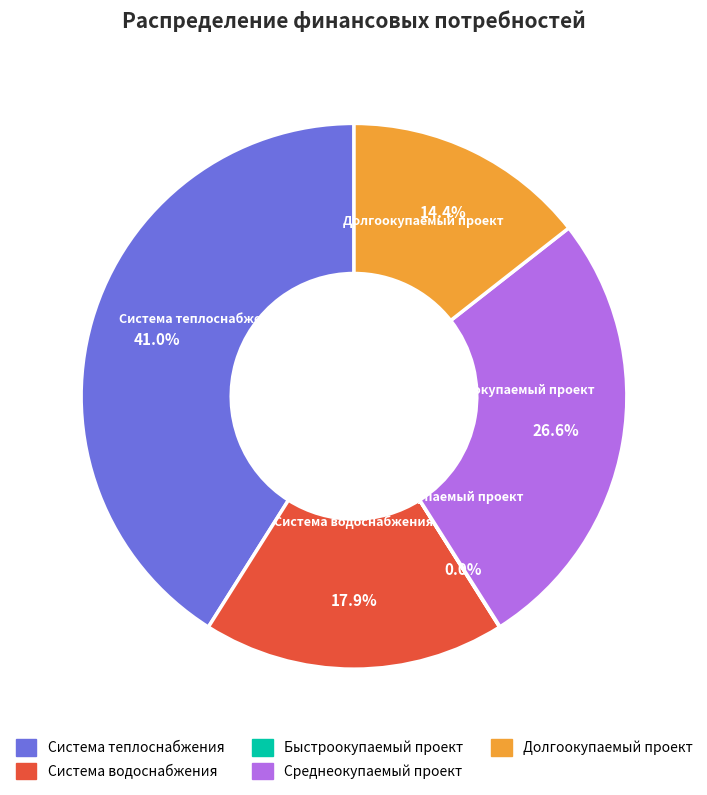

To the nearest percent, what is the difference between the Среднеокупаемый проект and Система водоснабжения slice percentages?

9%